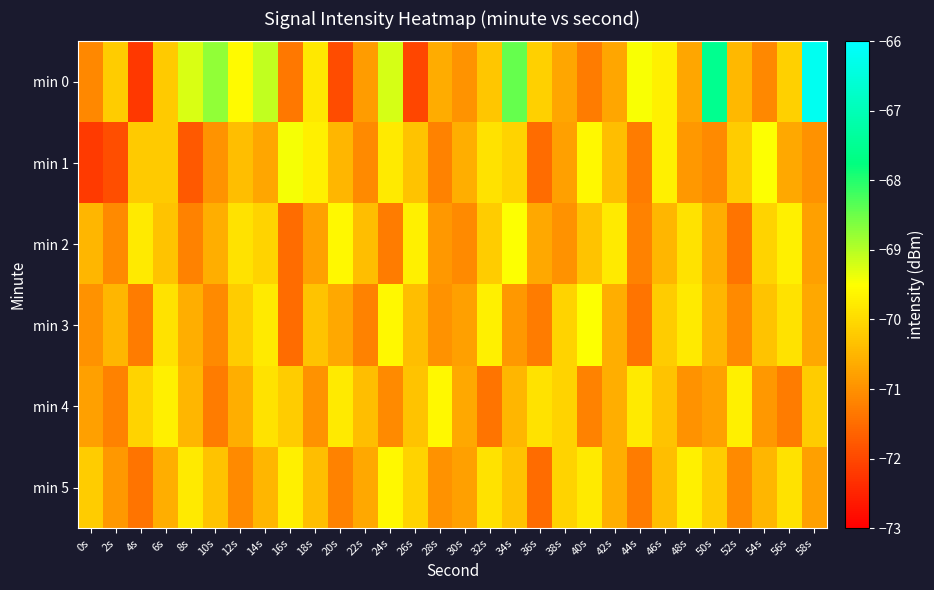

At which category does the chart reach its minimum across all series?

4s